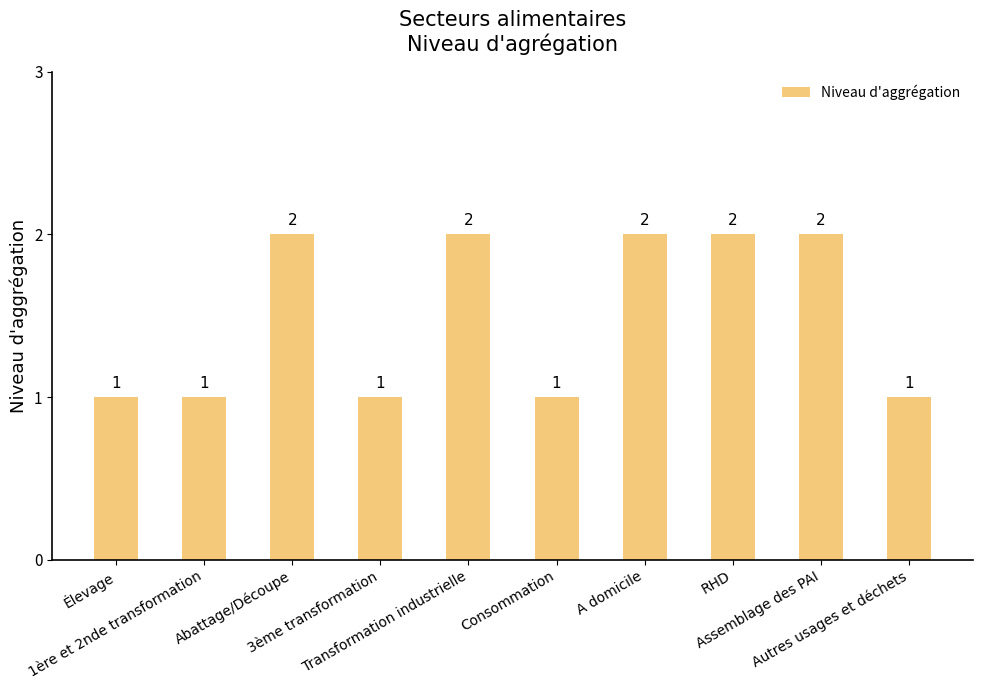

How many series are shown in this chart?

1